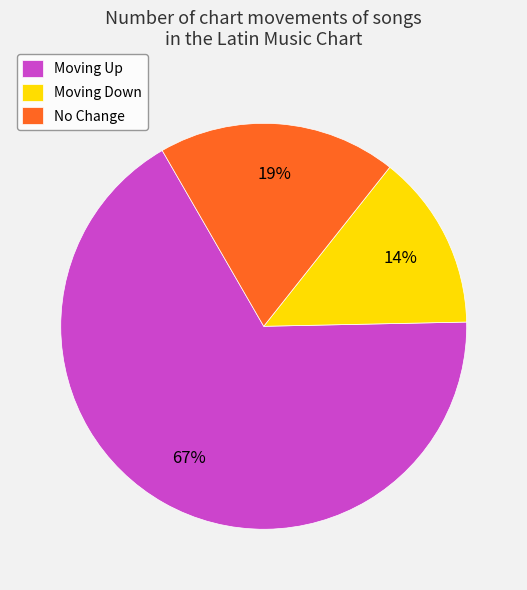

Between No Change and Moving Up, which is larger?

Moving Up